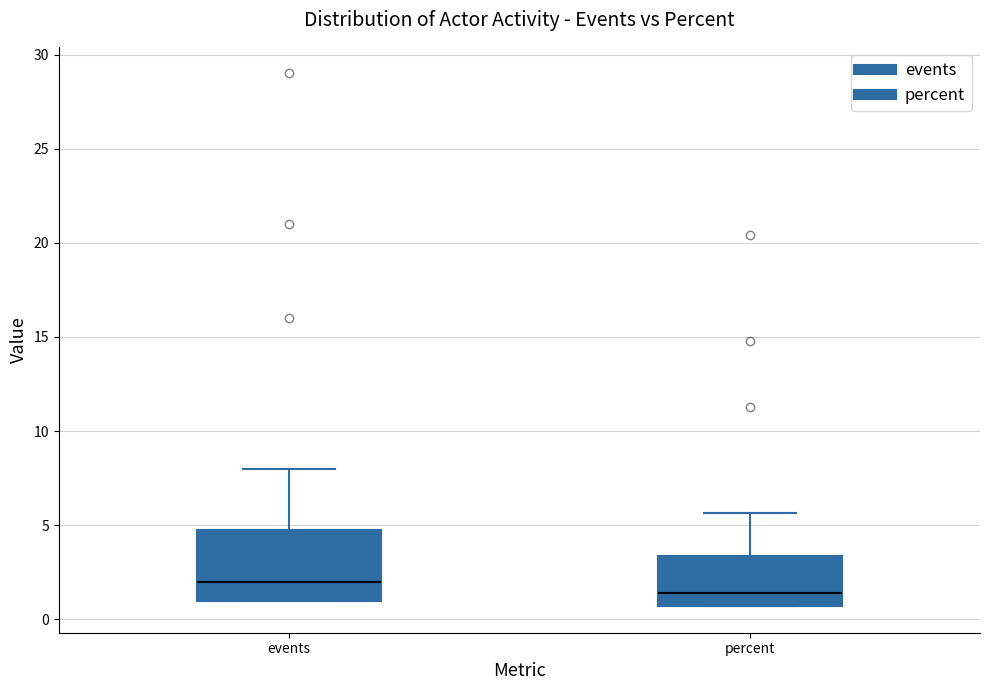

Where is the lower edge of the box for events on the y-axis? The values are not printed on the chart, so give them approximately, as read against the axis.

1.0